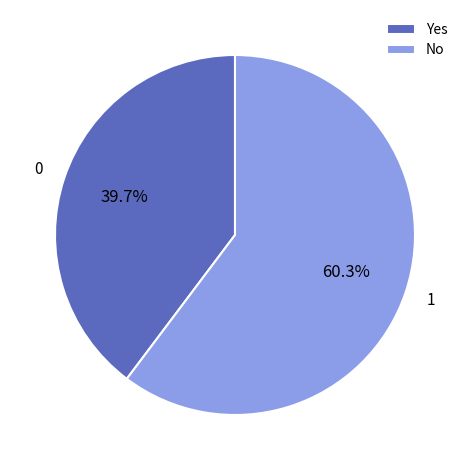

How many slices are in this pie chart?

2